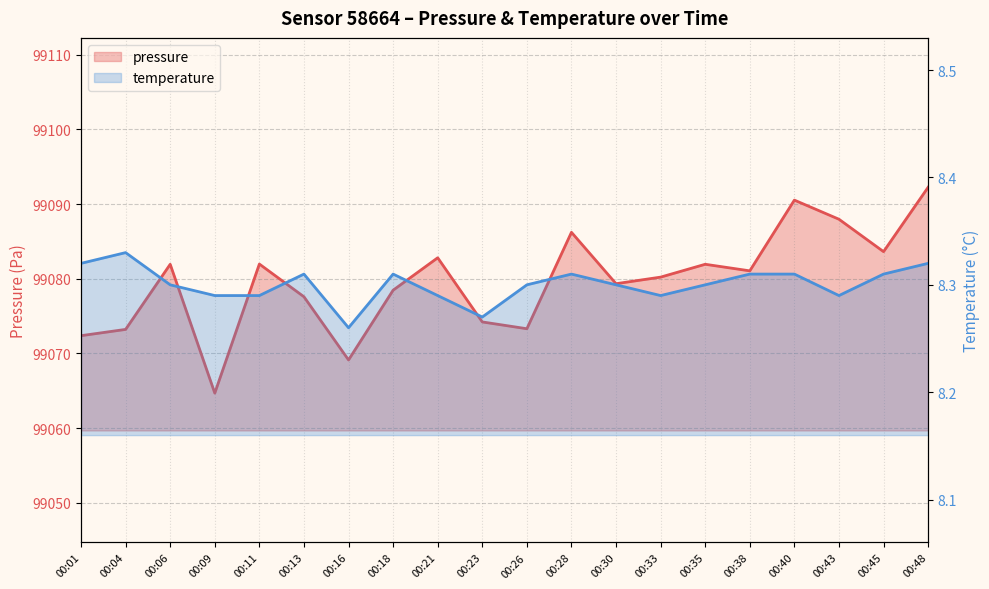

What value does the pressure series have at 00:06?

99081.9